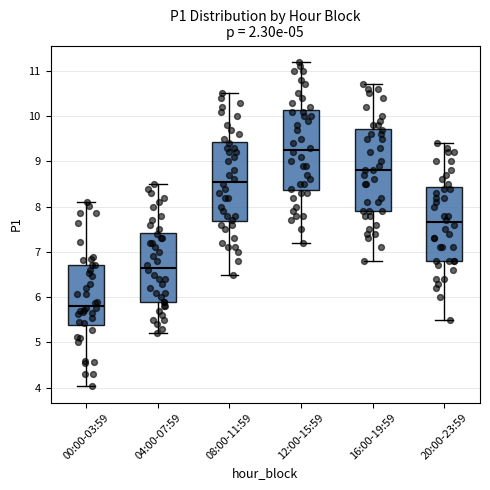

Where does the median line of the box for 16:00-19:59 sit on the y-axis? The values are not printed on the chart, so give them approximately, as read against the axis.

8.8